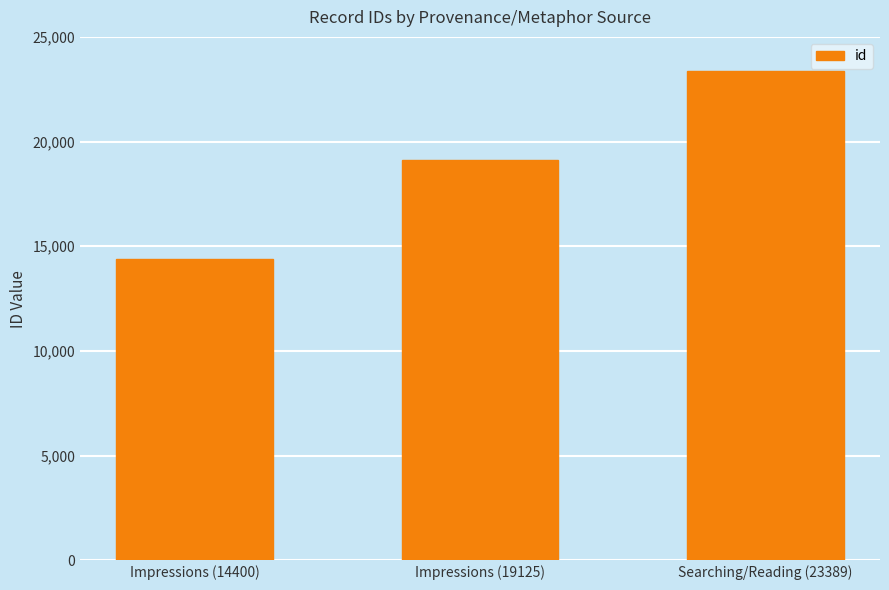

How many bars are there in total?

3